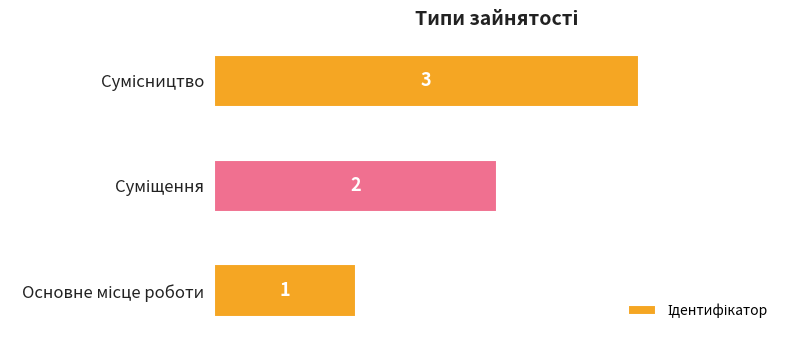

What is the maximum value shown in the chart?

3